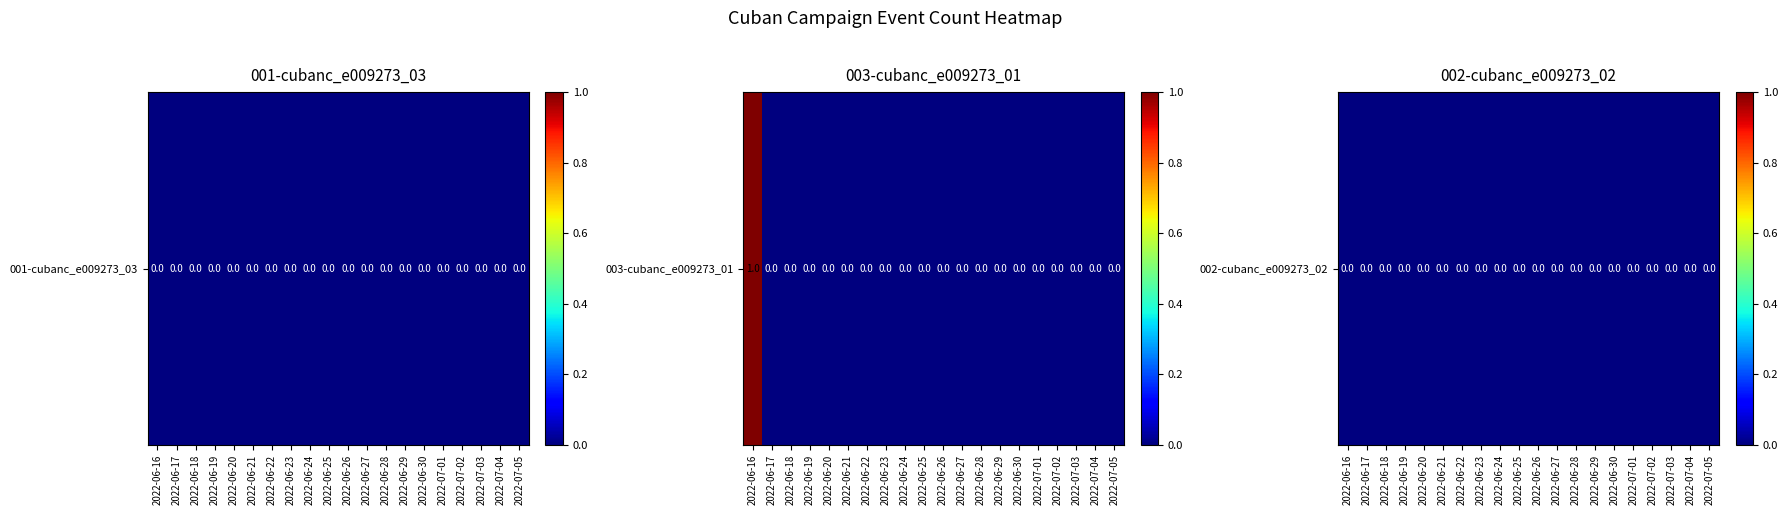

Is the value of 002-cubanc_e009273_02 at 2022-06-17 greater than the value of 003-cubanc_e009273_01 at 2022-06-20?

No